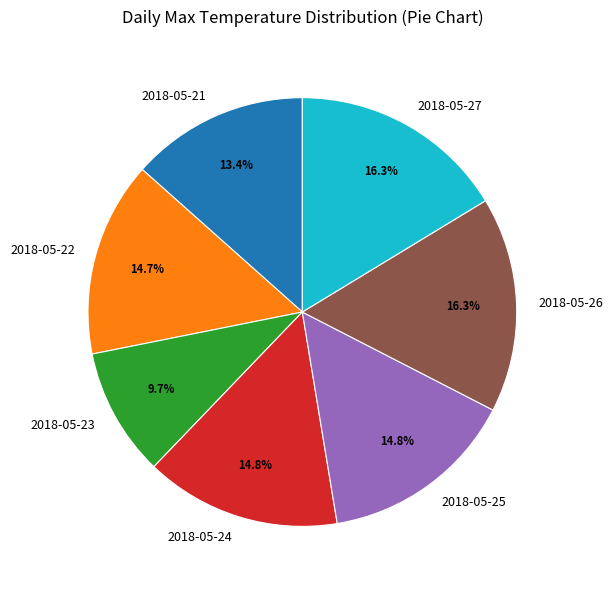

Between 2018-05-26 and 2018-05-21, which is larger?

2018-05-26